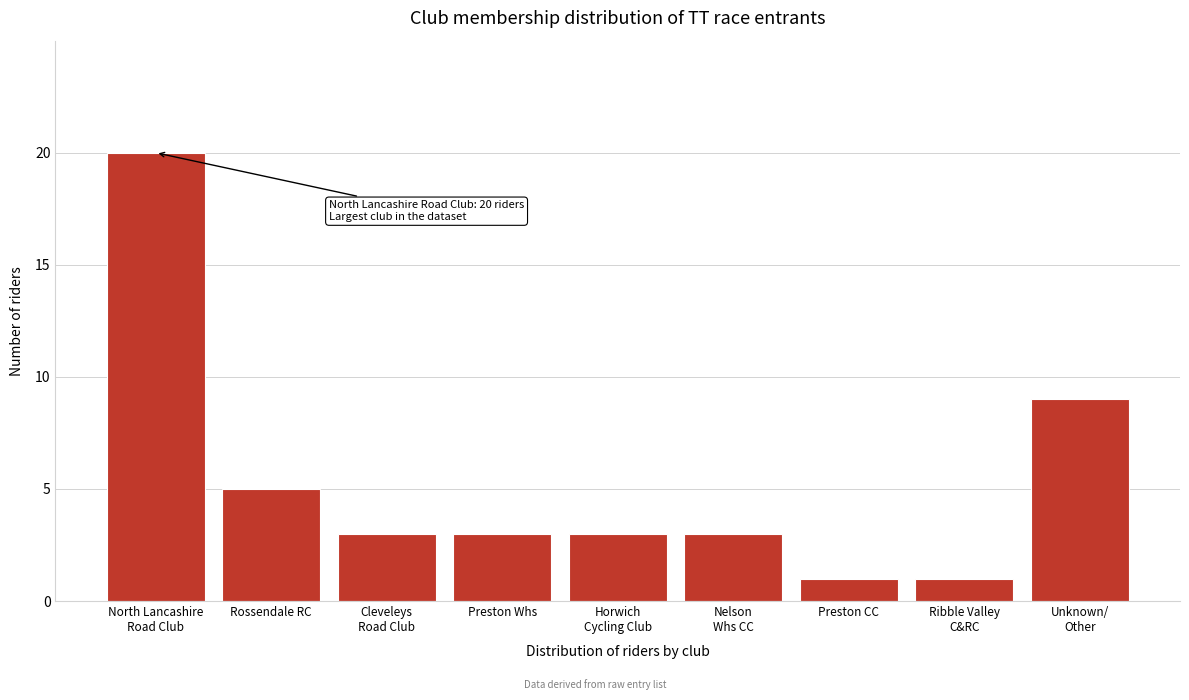

Reading left to right, what are all the values shown in this chart?

20	5	3	3	3	3	1	1	9